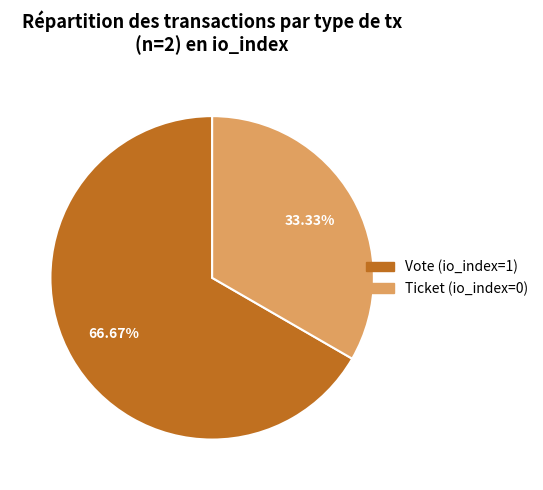

What is the majority slice?

Vote (io_index=1)